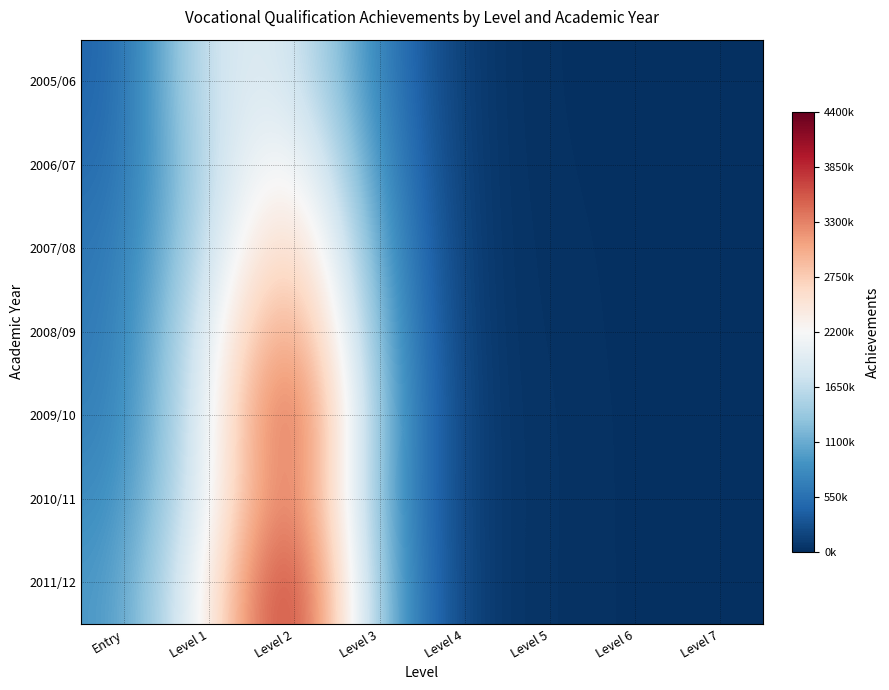

Reading left to right, extract all data points from this chart.

2005/06: Entry=402600	Level 1=1893900	Level 2=1942500	Level 3=674900	Level 4=61000	Level 5=14100	Level 6=6100	Level 7=2400
2006/07: Entry=480000	Level 1=1683800	Level 2=2488700	Level 3=768800	Level 4=61400	Level 5=19200	Level 6=5600	Level 7=3300
2007/08: Entry=577600	Level 1=1708400	Level 2=3051700	Level 3=907400	Level 4=60500	Level 5=27300	Level 6=7400	Level 7=4000
2008/09: Entry=611600	Level 1=1949500	Level 2=3576400	Level 3=1018500	Level 4=62000	Level 5=31500	Level 6=7700	Level 7=5000
2009/10: Entry=665600	Level 1=2008000	Level 2=4053800	Level 3=1104000	Level 4=72500	Level 5=36000	Level 6=8300	Level 7=7000
2010/11: Entry=777000	Level 1=2028800	Level 2=3909500	Level 3=1042200	Level 4=78300	Level 5=35700	Level 6=9200	Level 7=6300
2011/12: Entry=887400	Level 1=2283400	Level 2=4325500	Level 3=1122500	Level 4=75000	Level 5=35000	Level 6=9500	Level 7=9600